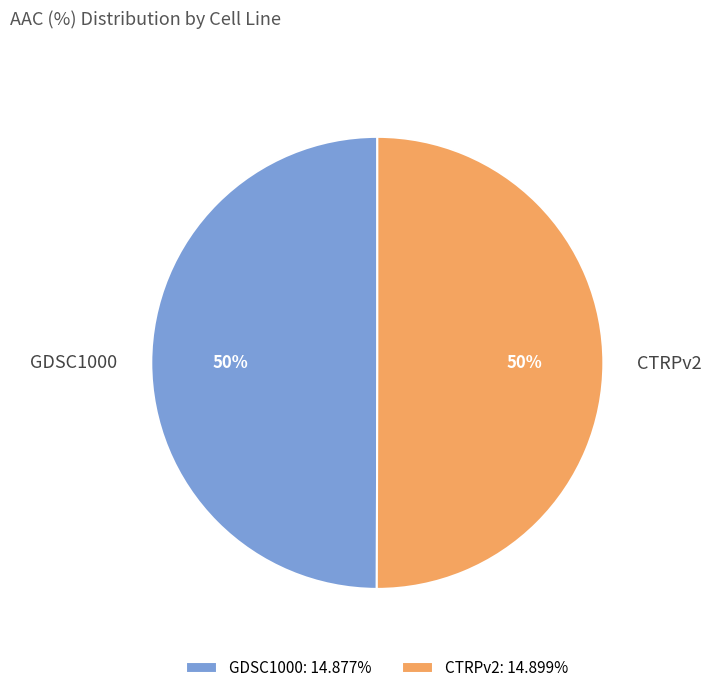

True or false: GDSC1000 accounts for 38% of the total.

False